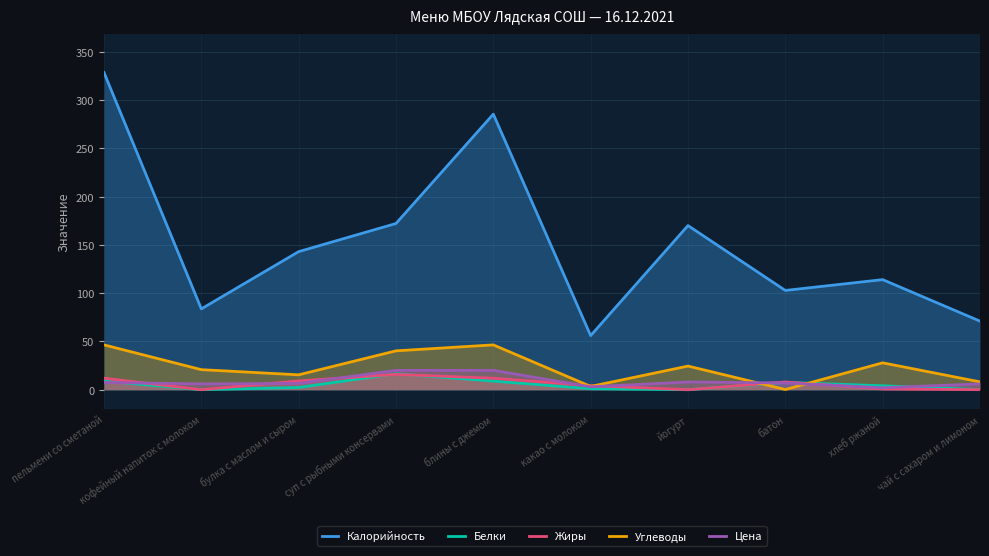

Reading right to left, extract all data points from this chart.

Калорийность: 71.0	114.0	102.8	170.0	56.0	285.4	172.1	143.0	83.7	328.5
Белки: 0.1	4.1	7.6	0.0	1.0	8.9	16.5	2.3	0.0	8.9
Жиры: 0.0	0.7	8.0	0.0	4.2	11.9	15.9	9.1	0.0	11.9
Углеводы: 8.1	27.8	0.2	24.5	3.4	46.4	40.2	15.4	20.8	46.4
Цена: 6.0	2.0	7.0	8.0	3.0	20.0	20.0	6.5	6.0	7.5